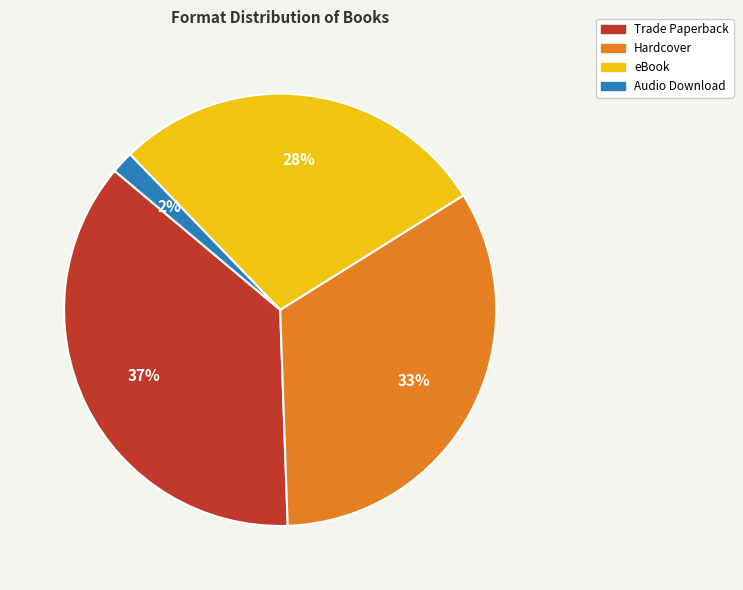

Count the number of slices in the pie.

4